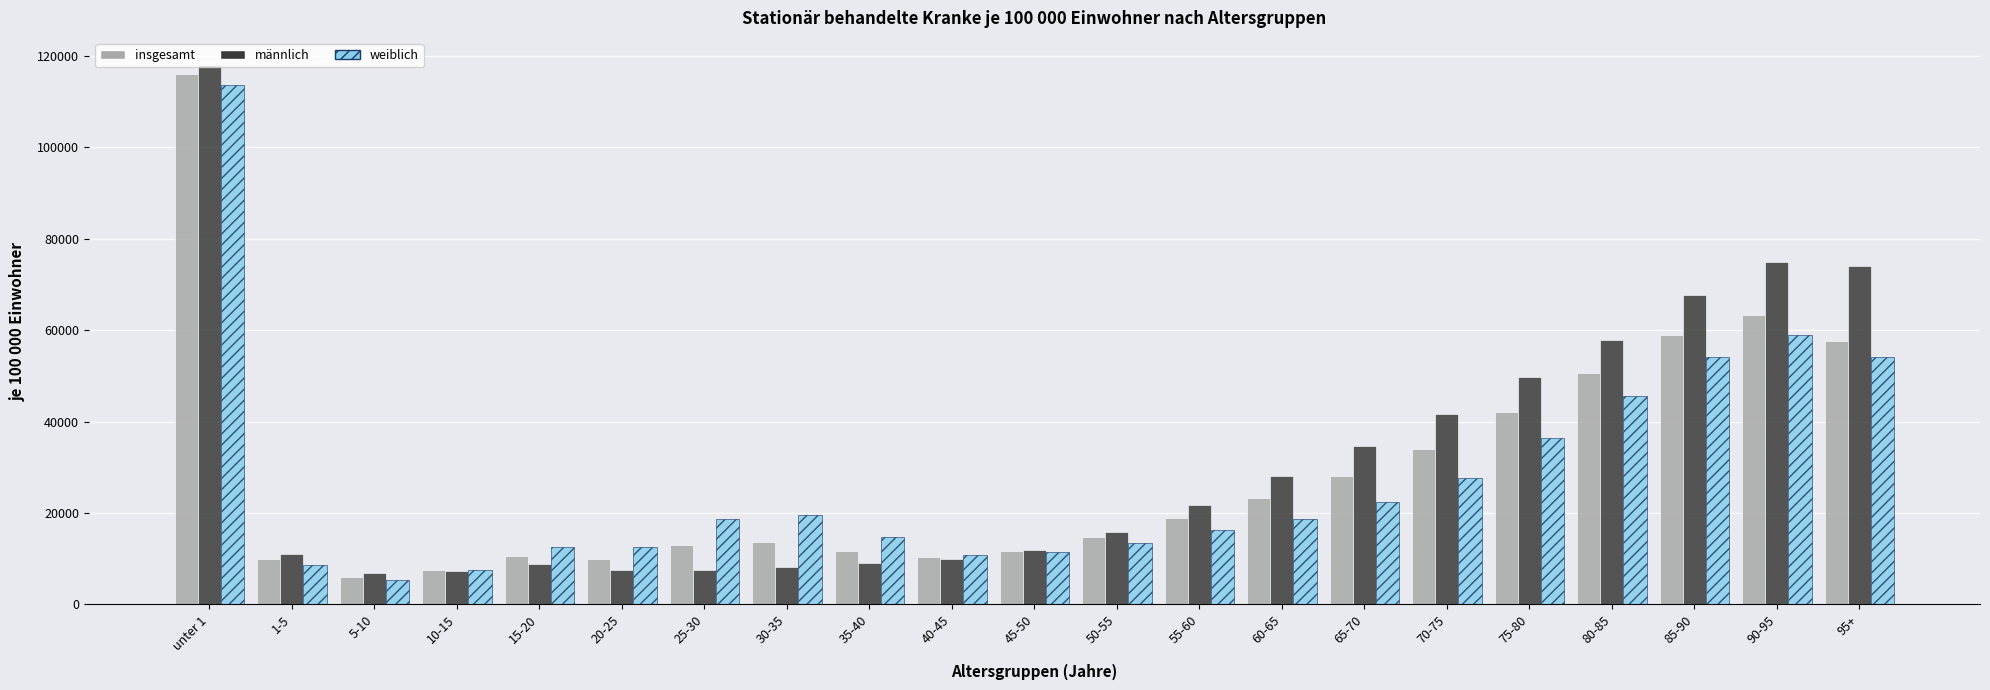

Which series has the widest spread of values?

männlich